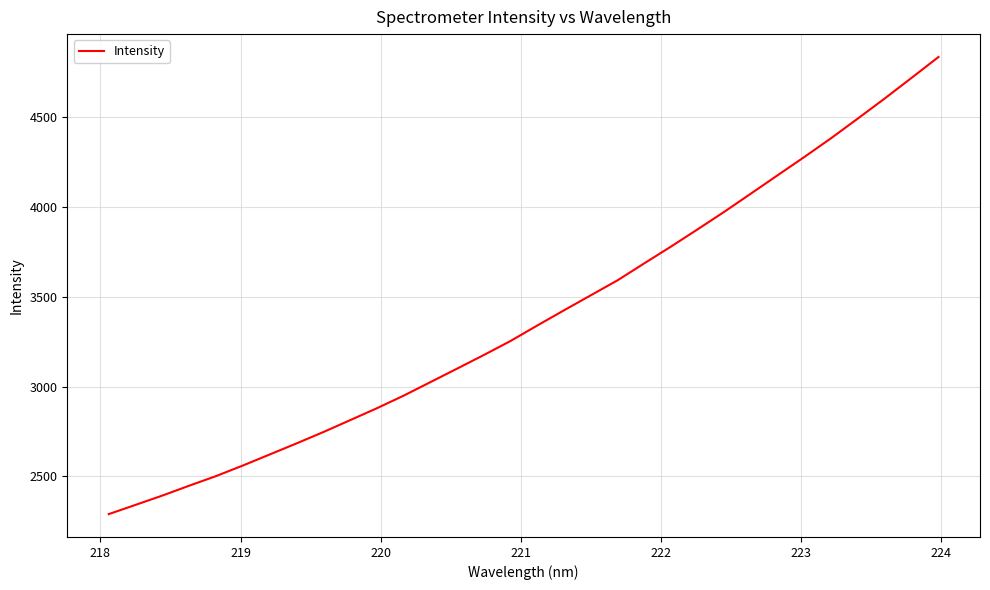

What is the maximum value shown in the chart?

4833.7